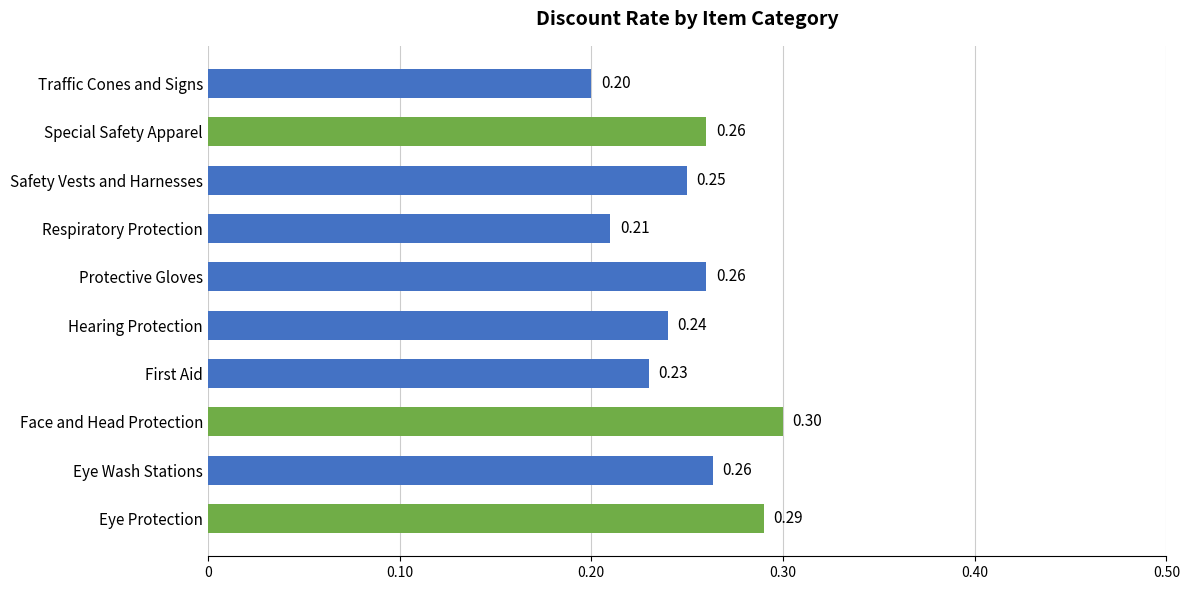

Which category has the lowest value across all series?

Traffic Cones and Signs